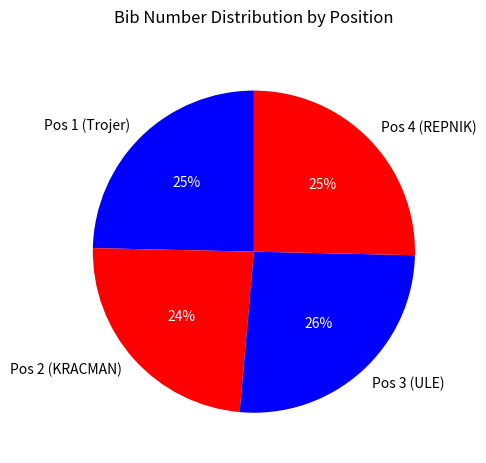

How many slices are in this pie chart?

4